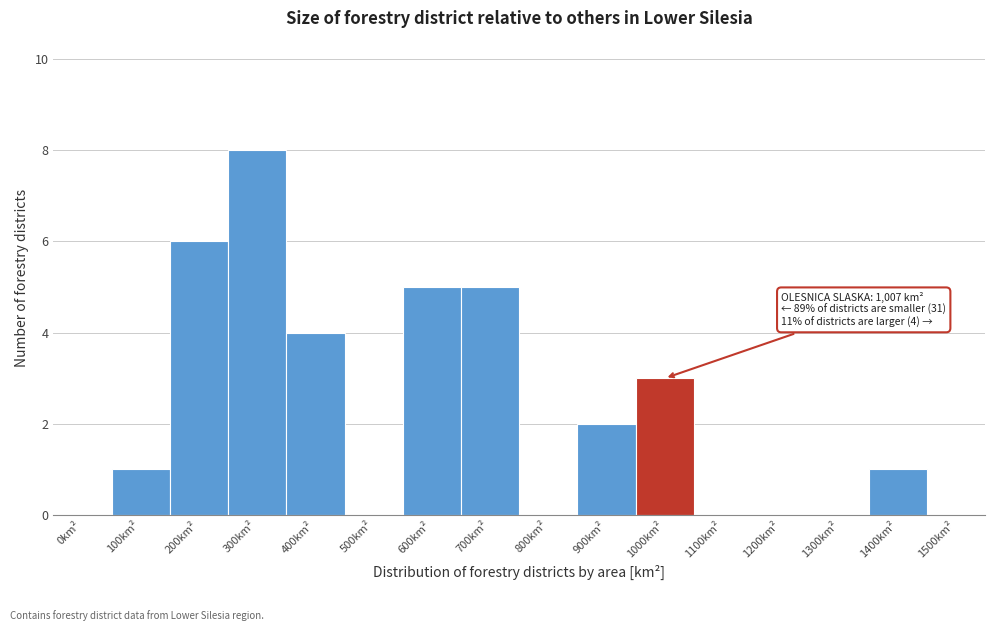

Reading left to right, what are all the values shown in this chart?

0km²=0	100km²=1	200km²=6	300km²=8	400km²=4	500km²=0	600km²=5	700km²=5	800km²=0	900km²=2	1000km²=3	1100km²=0	1200km²=0	1300km²=0	1400km²=1	1500km²=0